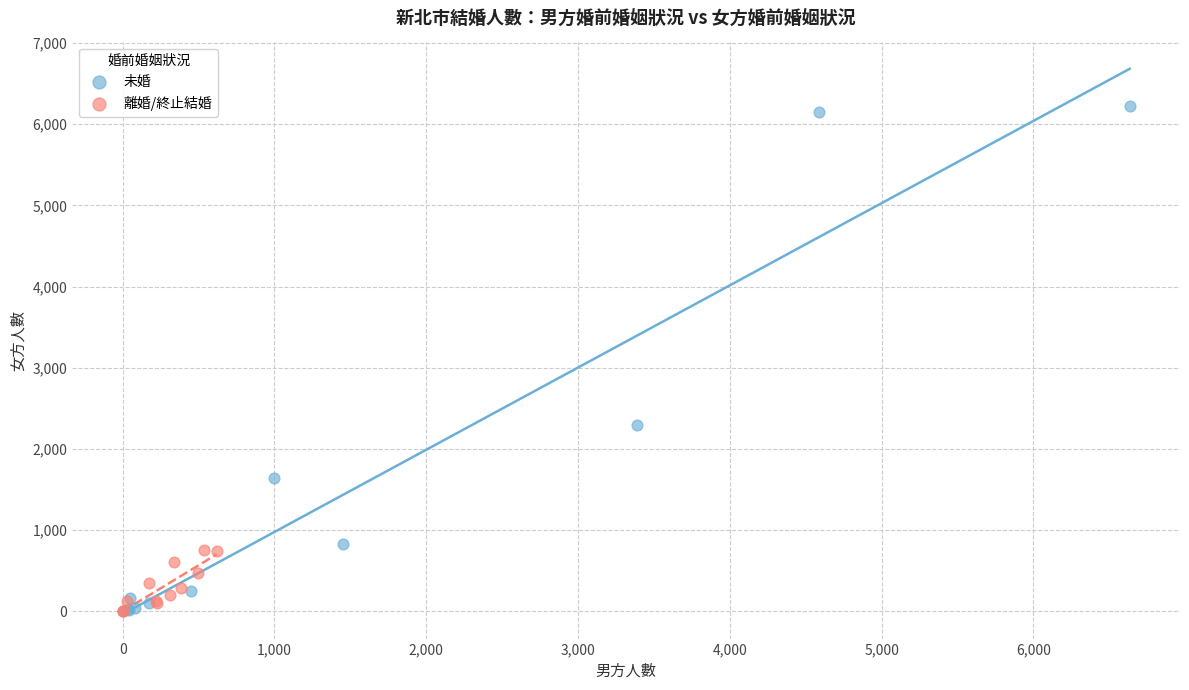

Which series has the largest Y range (max minus min)?

未婚